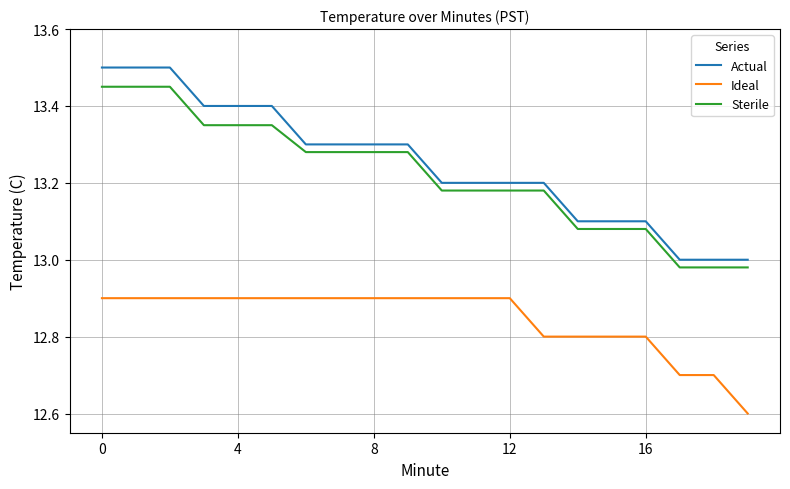

Rank the series by their maximum value, from lowest to highest.

Ideal, Sterile, Actual